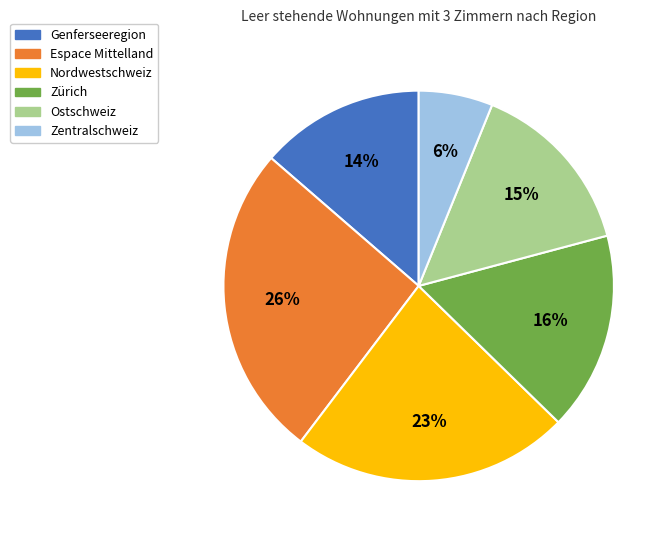

To the nearest percent, what is the average slice percentage?

17%